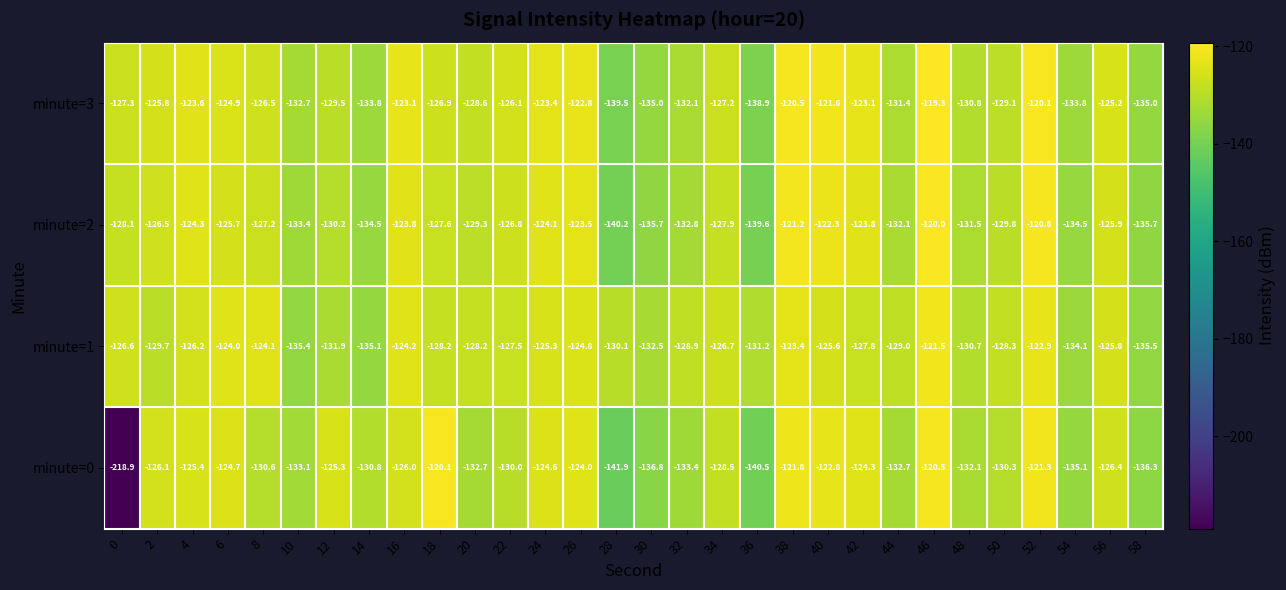

What is the spread (max minus min) of values at 10?

2.7